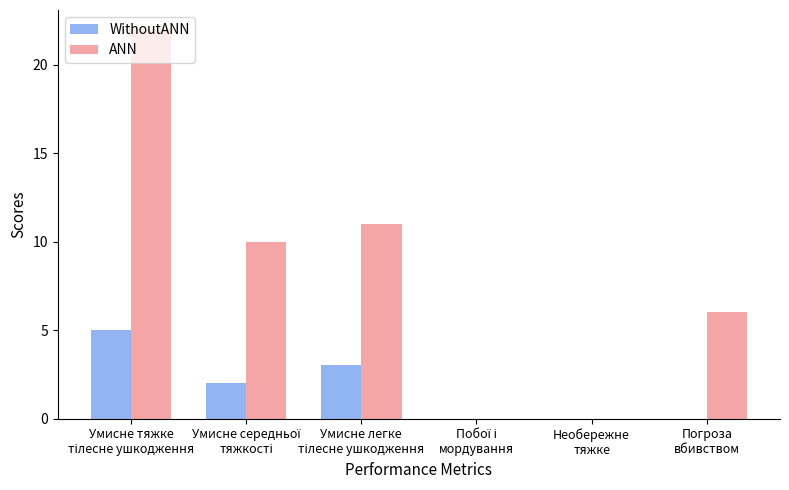

What is the highest value of the WithoutANN series?

5